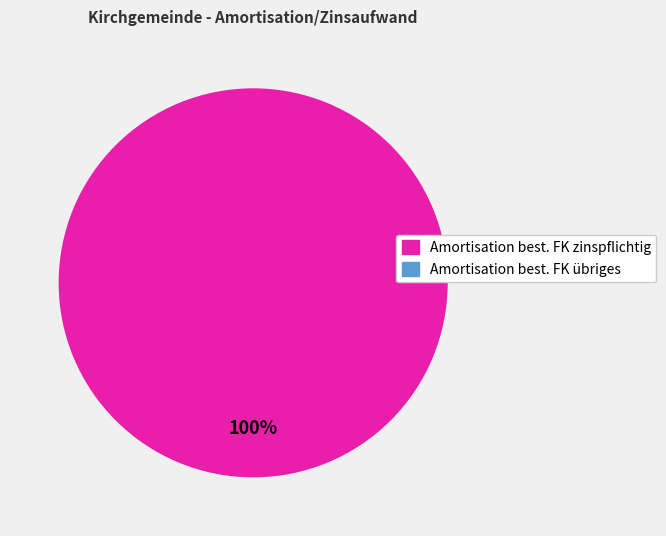

Count the number of slices in the pie.

1